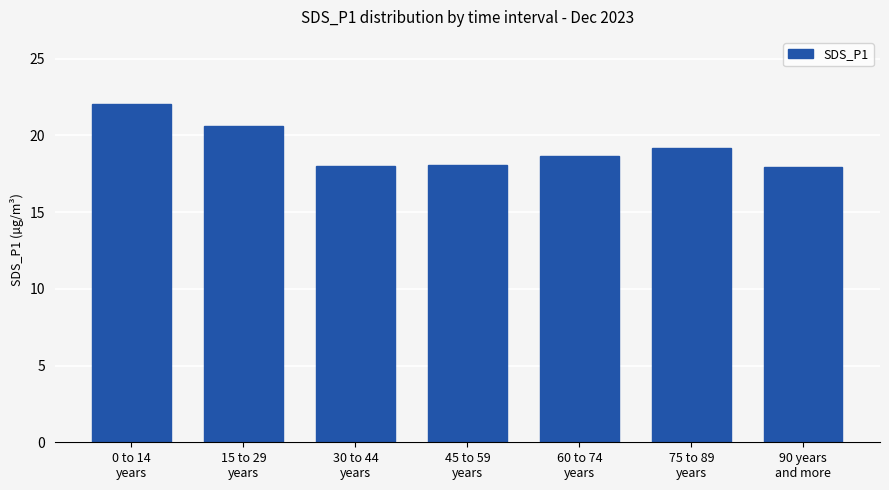

How many categories are shown in the chart?

7